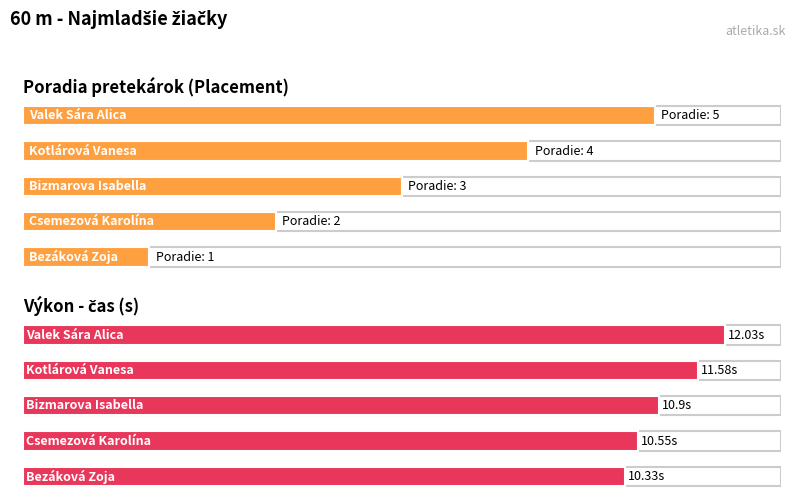

What position from the right is Bizmarova Isabella?

3